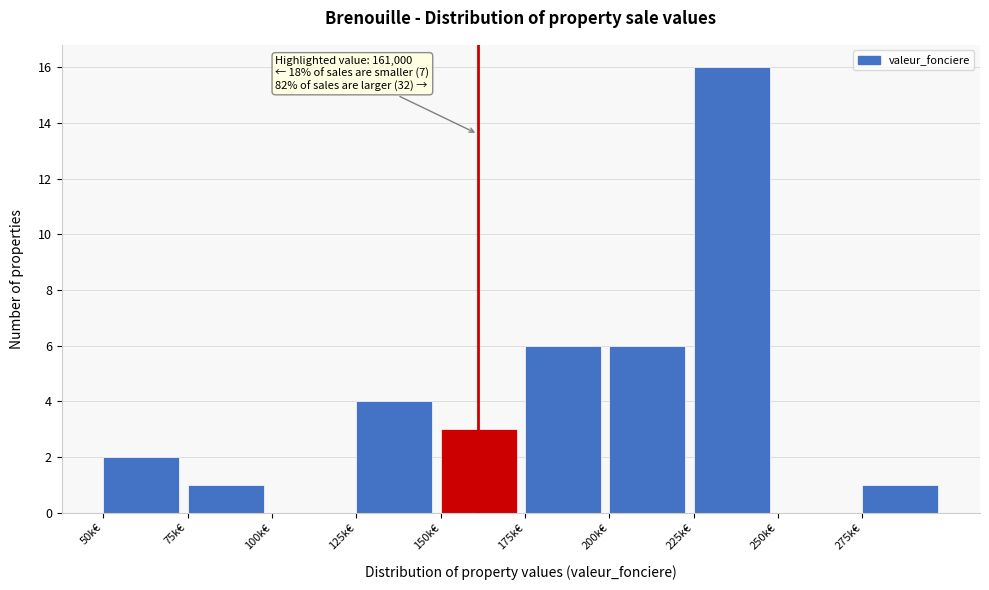

Reading right to left, list all the values displayed in this chart.

275k€=1	250k€=0	225k€=16	200k€=6	175k€=6	150k€=3	125k€=4	100k€=0	75k€=1	50k€=2